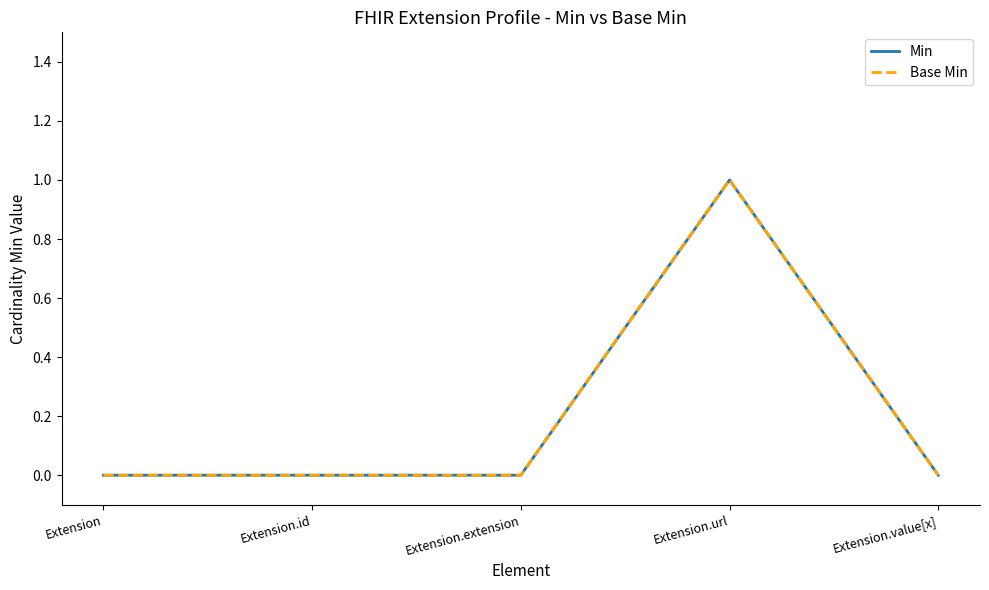

True or false: Base Min has a value of 1 at Extension.id.

False